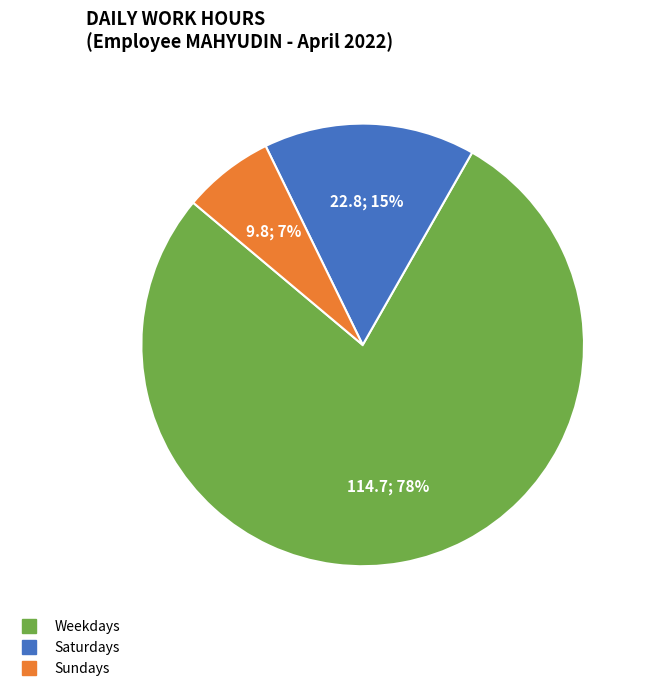

To the nearest percent, what is the average slice percentage?

33%